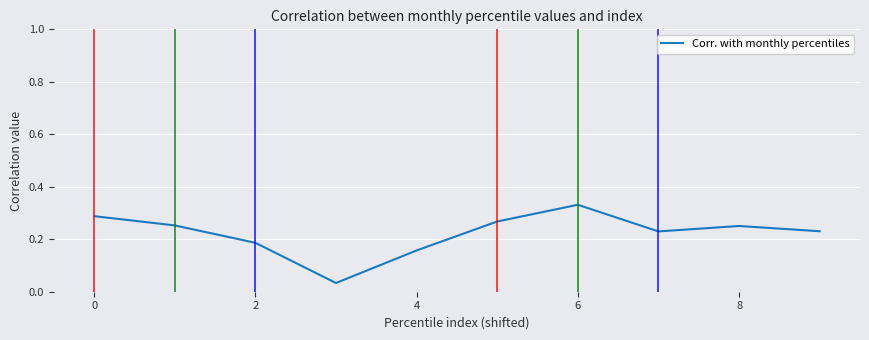

The value at 2 is 0.1. True or false?

False